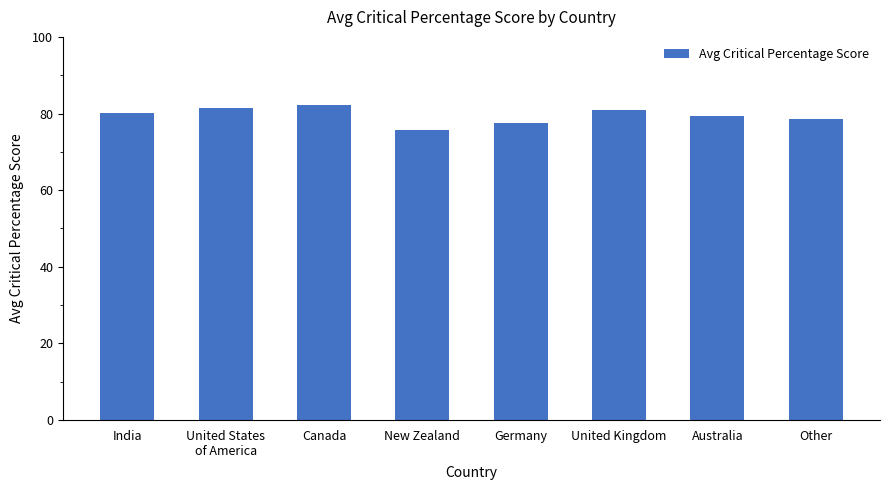

How many bars are there in total?

8